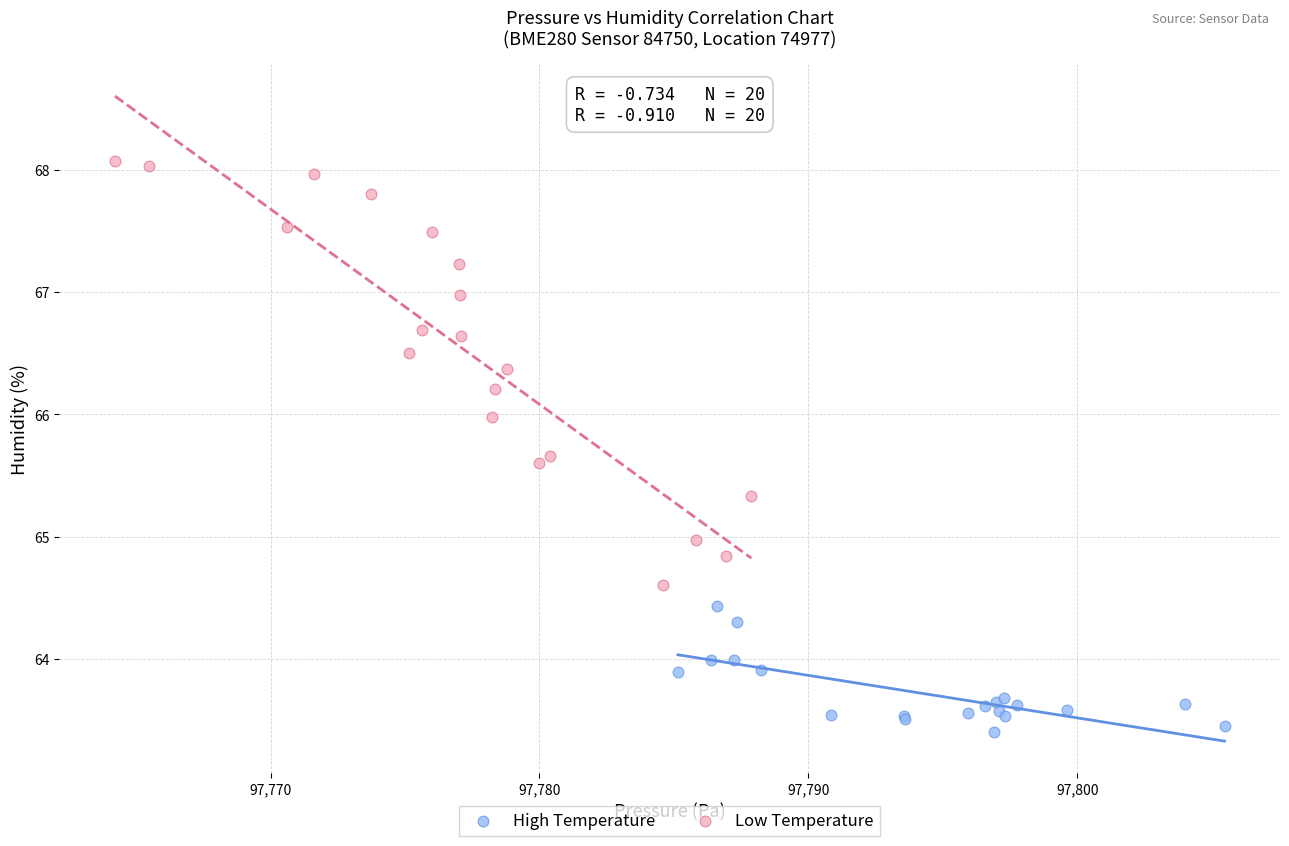

Which series contains the highest Y value?

Low Temperature